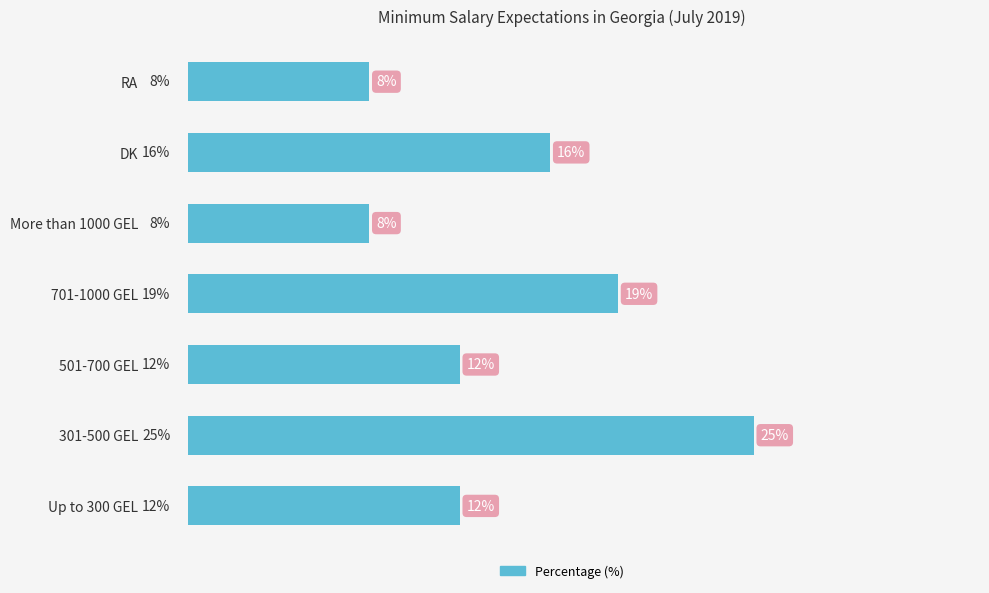

Where is the data nearest to the value 16?

DK